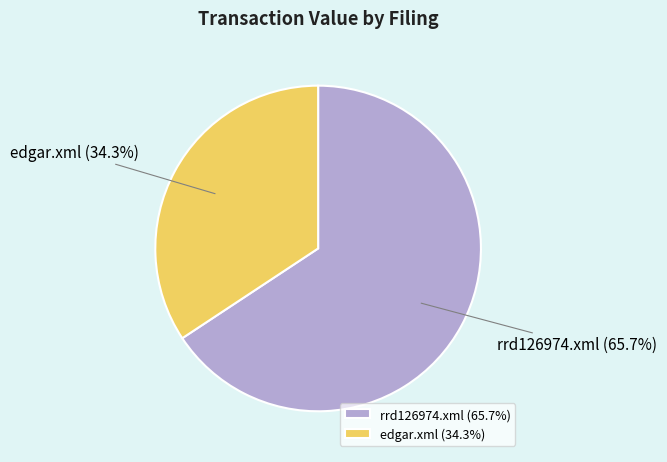

What is the smallest slice in the pie chart?

edgar.xml